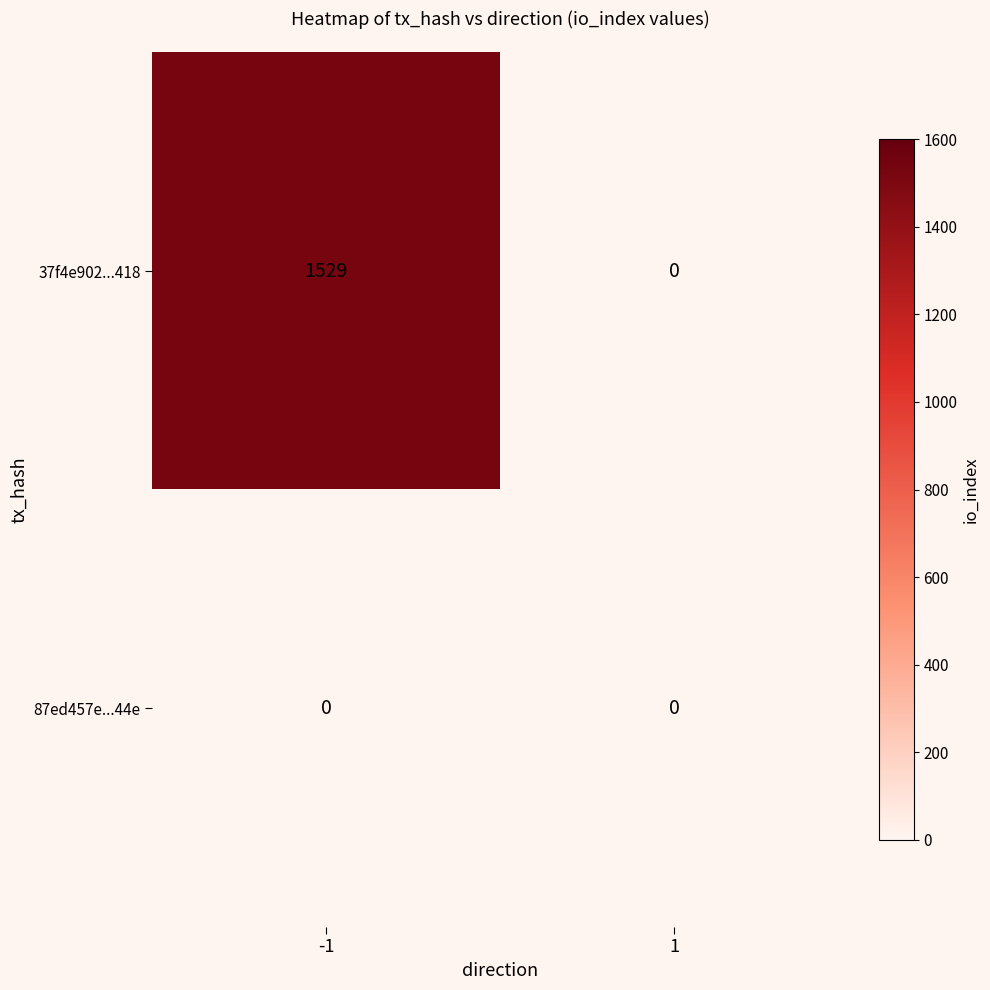

How many data points does each series have?

2